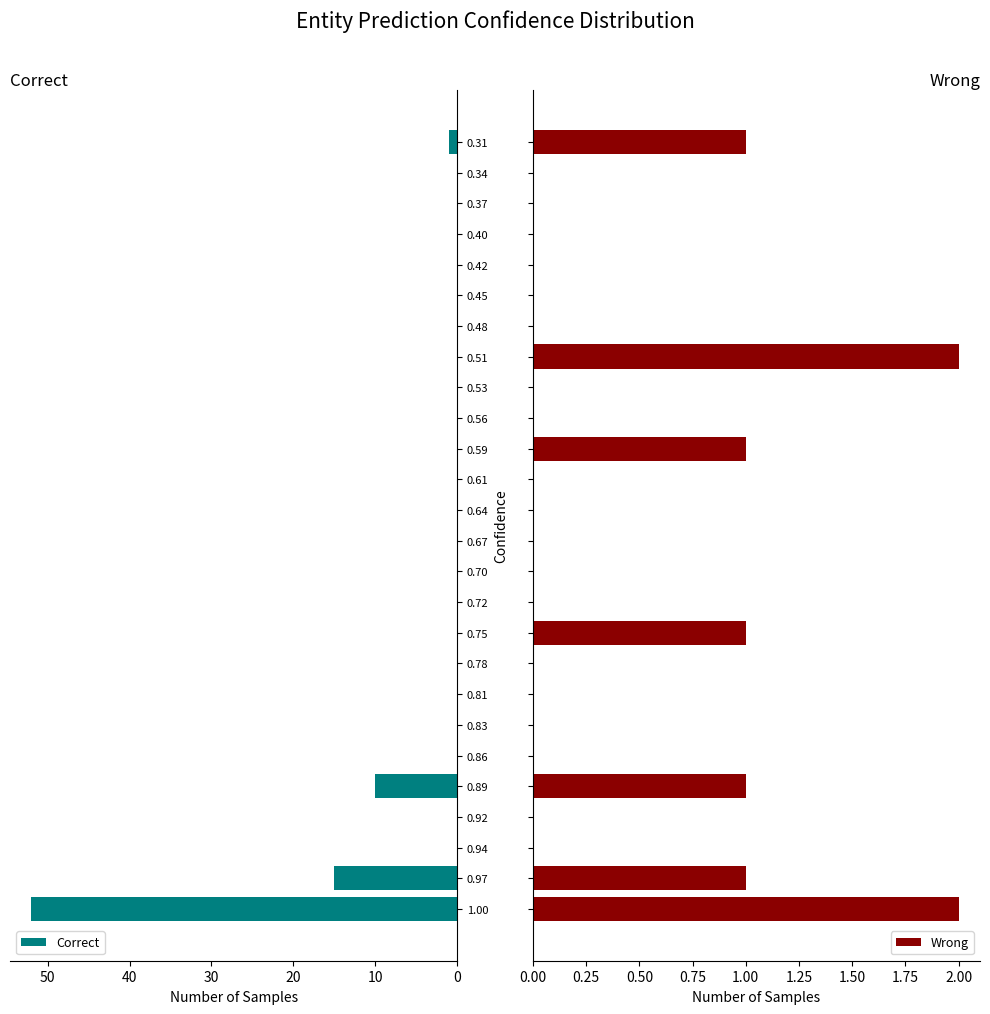

What is the highest value of the Correct series?

52